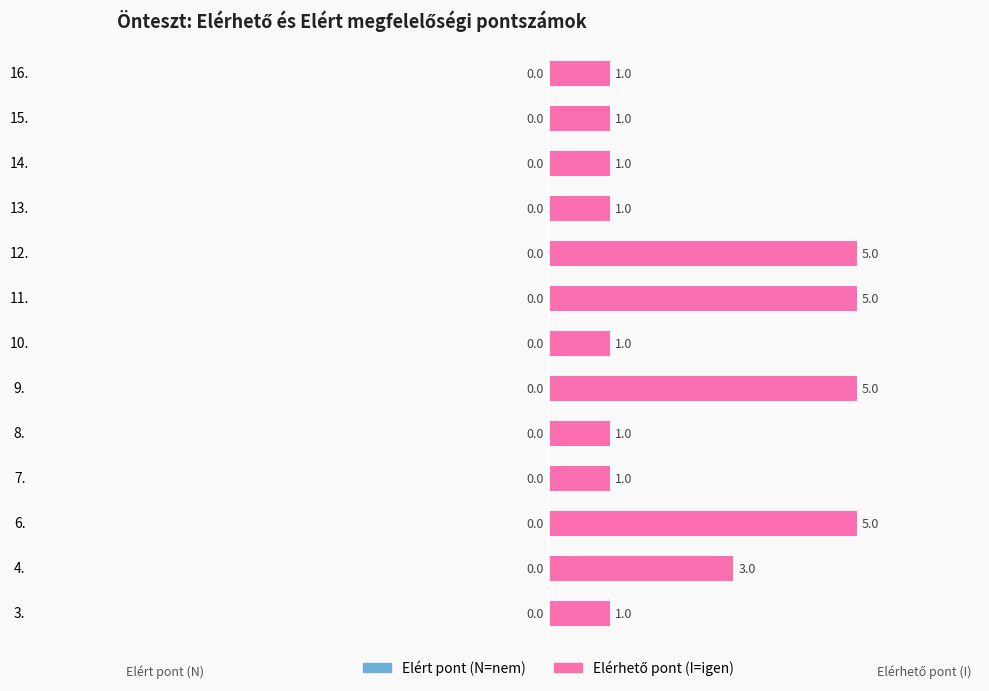

At which label is the value closest to 3?

4.